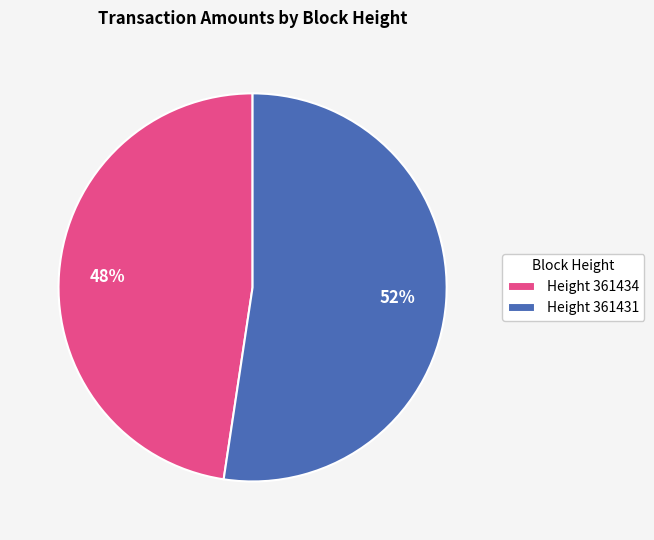

Do Height 361431 and Height 361434 together represent more than half of the pie?

Yes